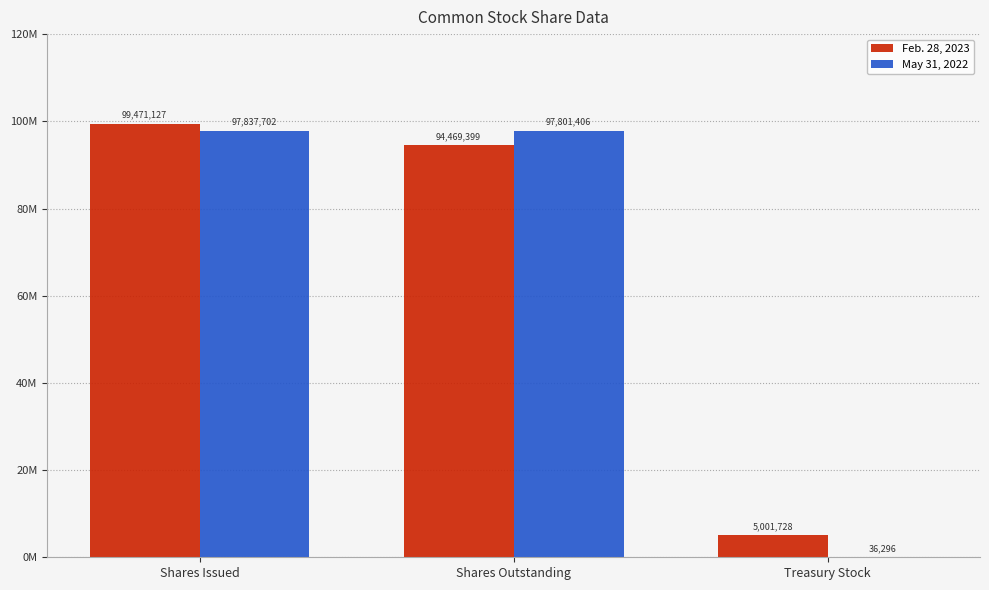

What is the difference between the maximum and minimum values in the Feb. 28, 2023 series?

94469399